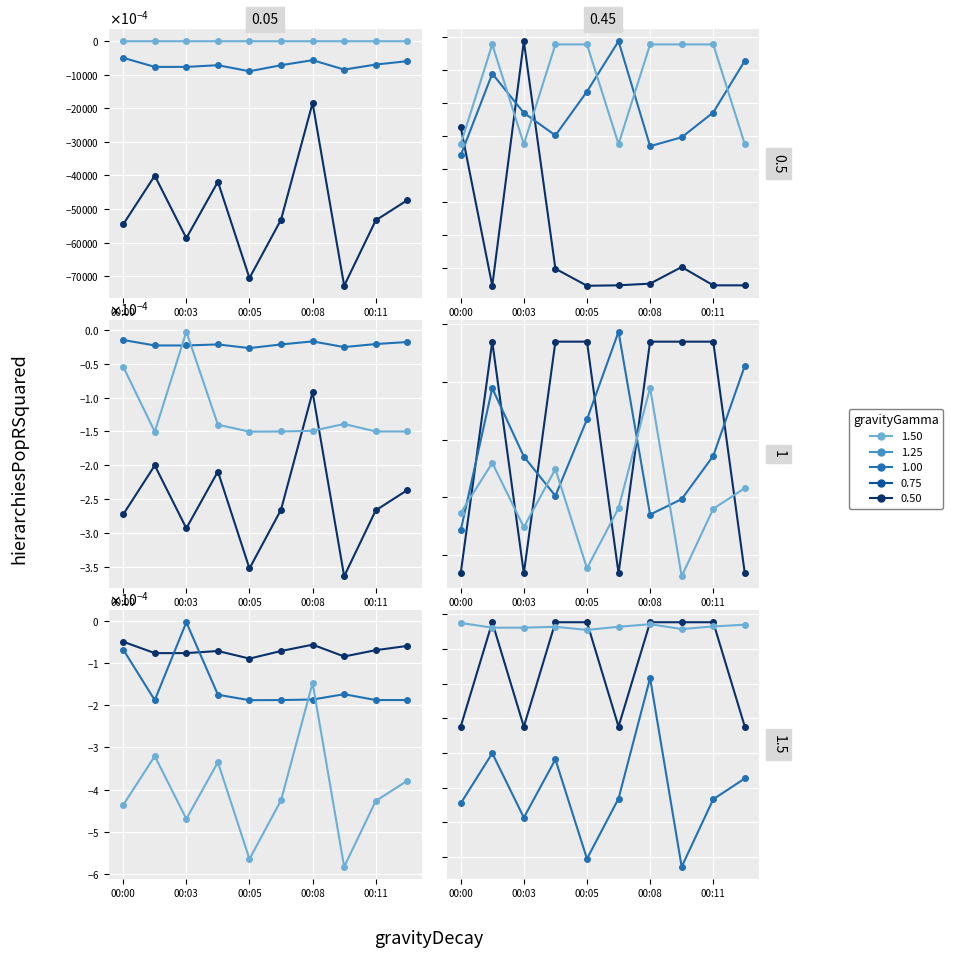

At which category does gravityGamma 0.50 reach its first local valley?

00:03